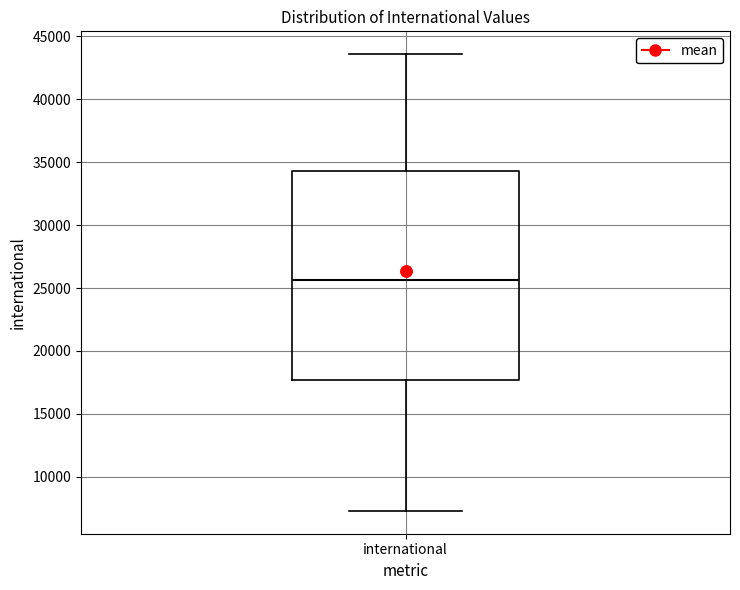

Transcribe this box plot: give where the median line is, the range the box spans, and where the two whiskers end, as read against the y-axis. The values are not printed on the chart, so give them approximately, as read against the axis.

median 25500, box 17500 to 34500, whiskers 7500 to 43500